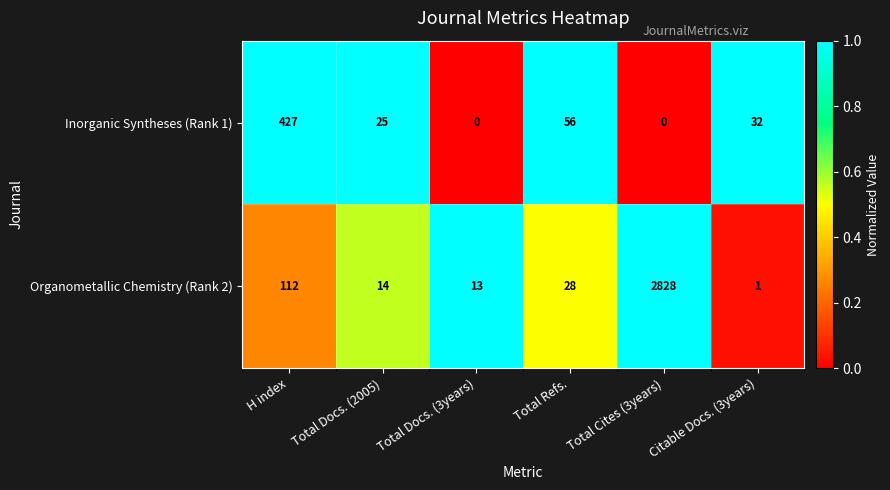

How many series are shown in this chart?

2